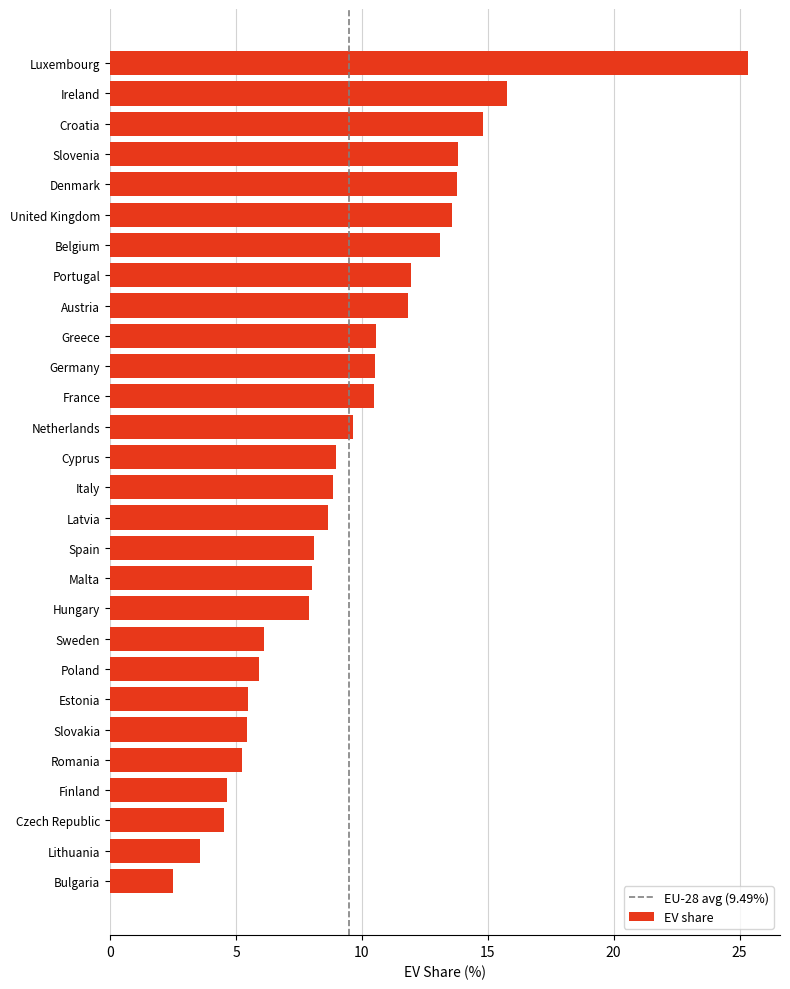

The value at Poland is 5.9. True or false?

True